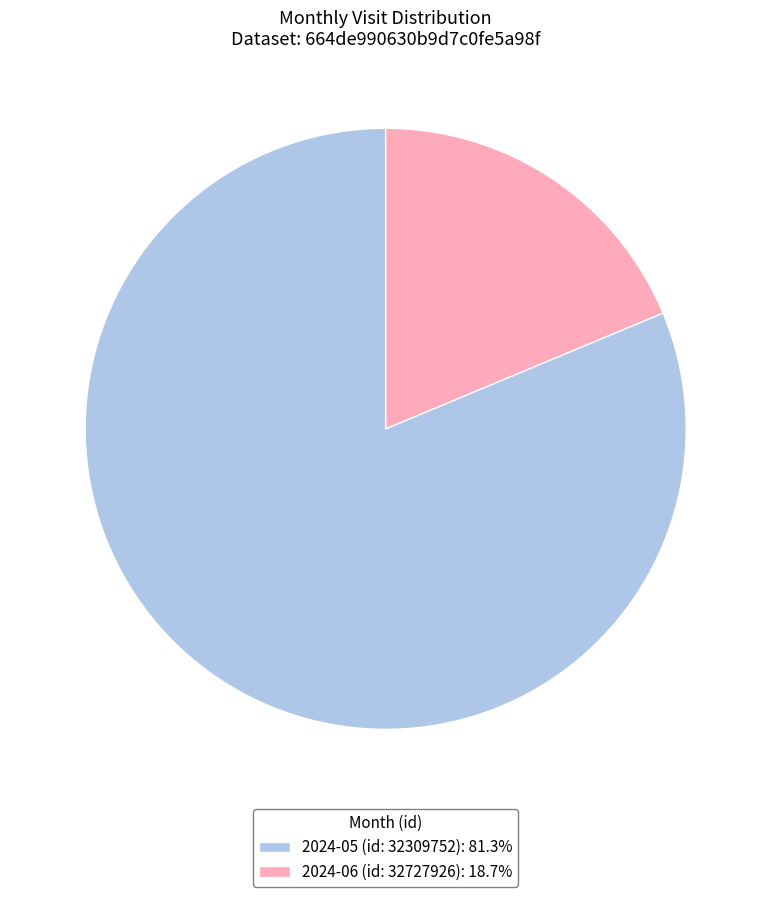

How many segments does this pie chart have?

2